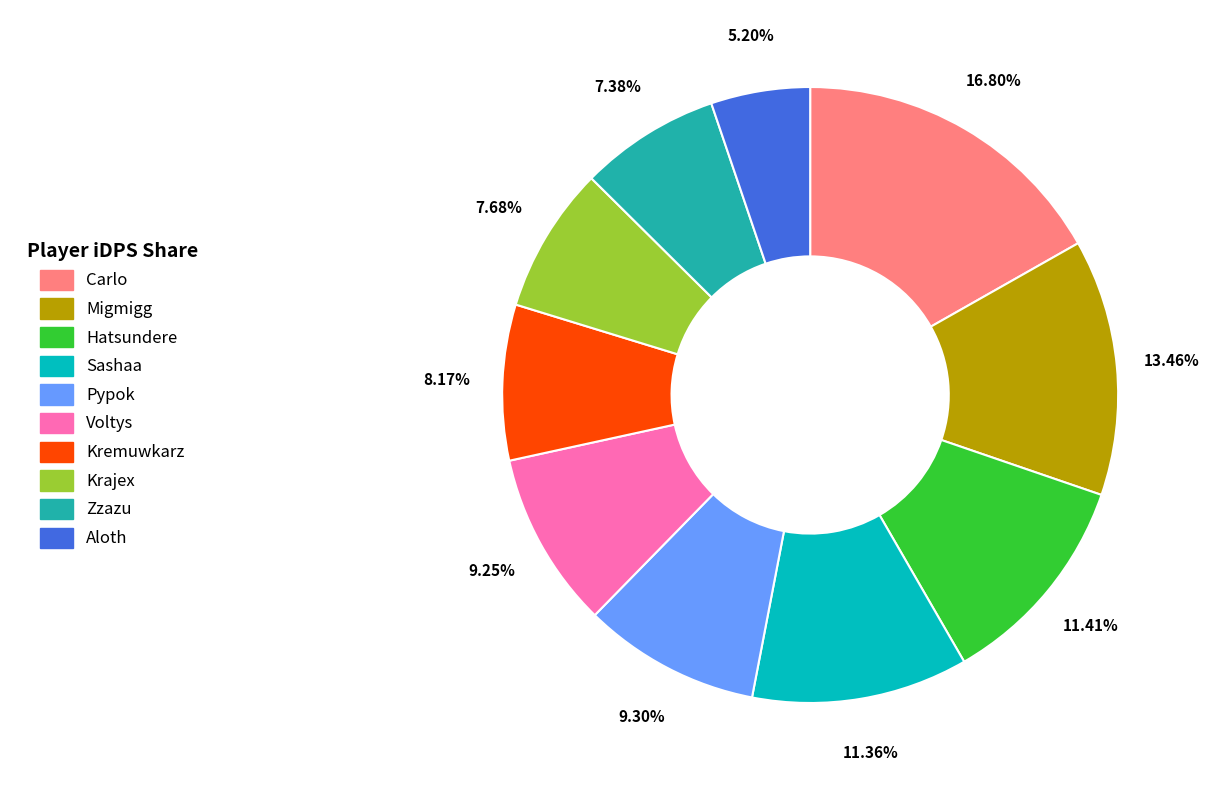

To the nearest percent, what is the combined percentage of Krajex and Hatsundere?

19%